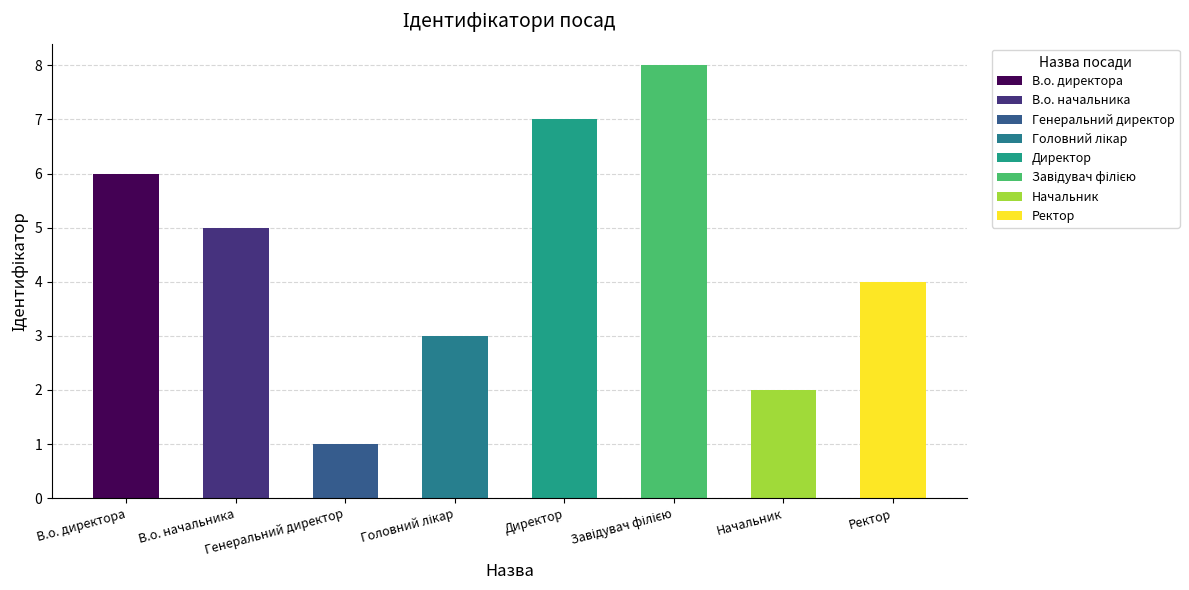

What is the greatest value displayed?

8